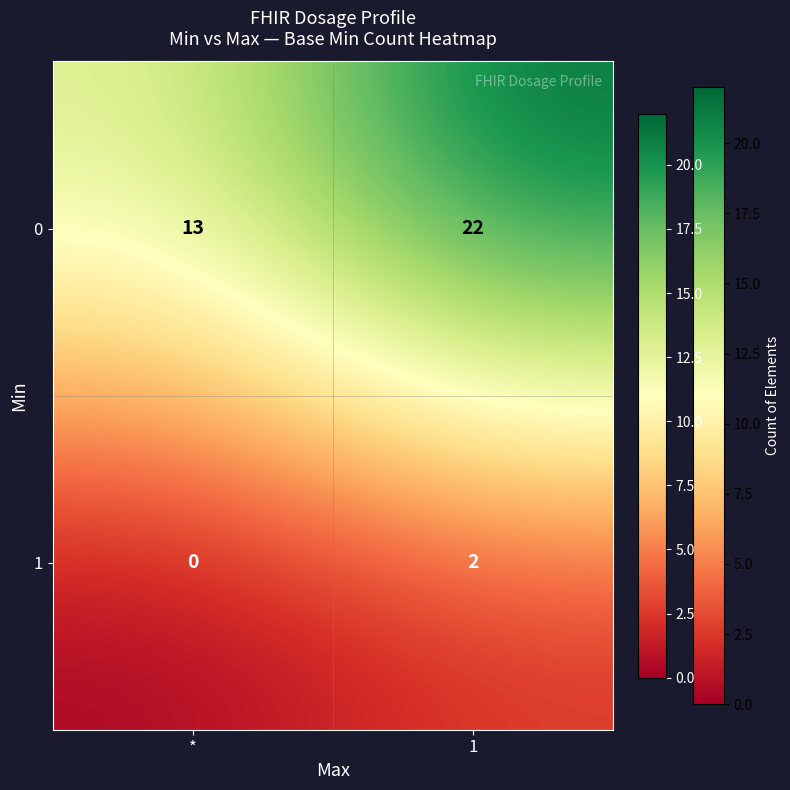

Which series has the largest total across all categories?

0